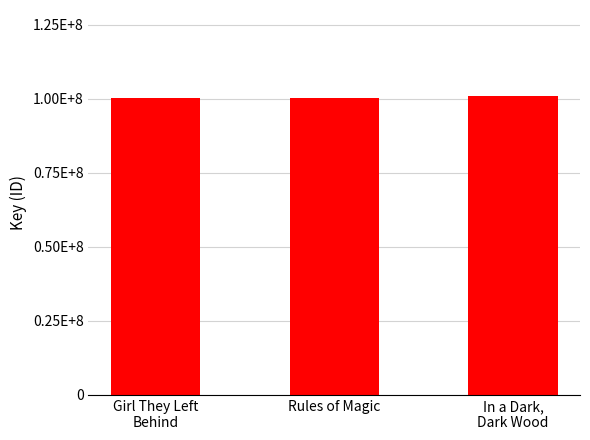

What is the difference between the maximum and minimum values?

582761